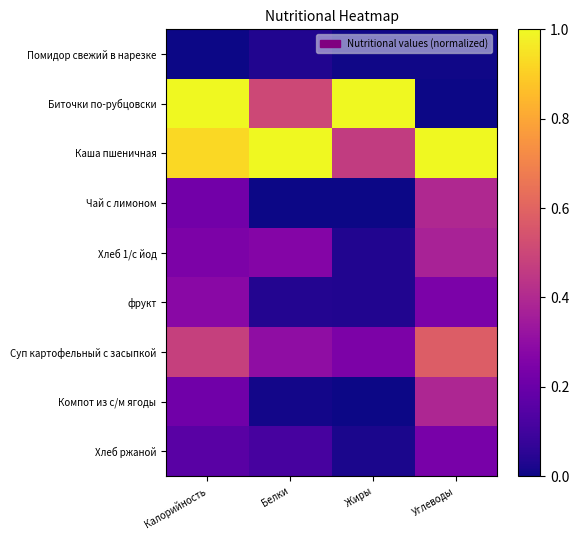

What is the difference between the highest and lowest values at Калорийность?

1.0